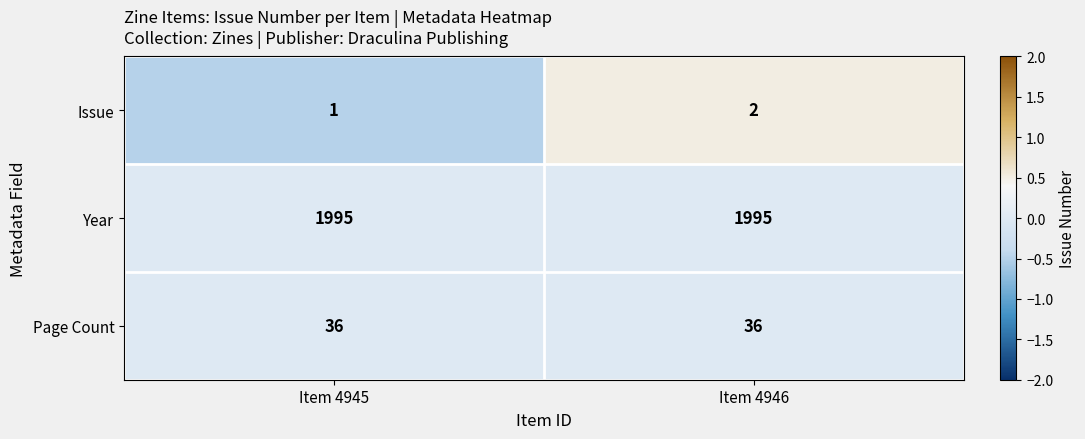

Read the Year value at Item 4946.

1995